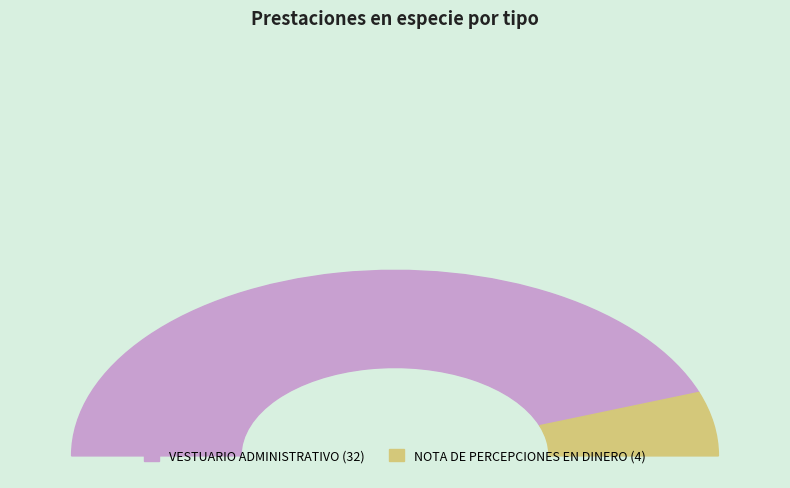

How many segments does this pie chart have?

2